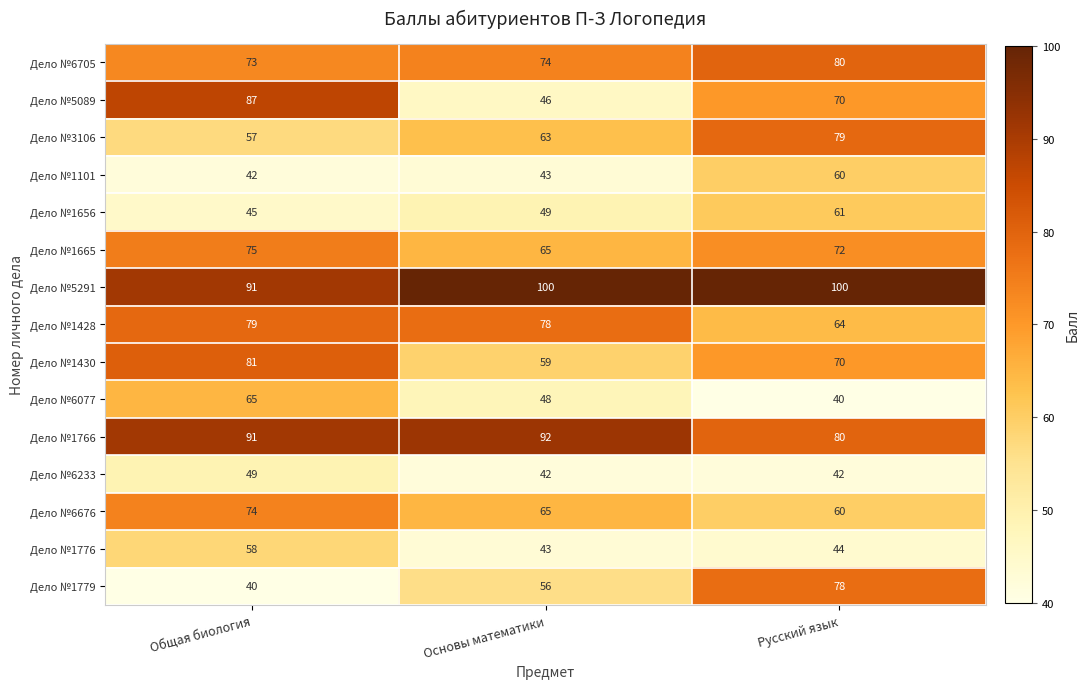

Read the Дело №3106 value at Русский язык, to the nearest 10.

80